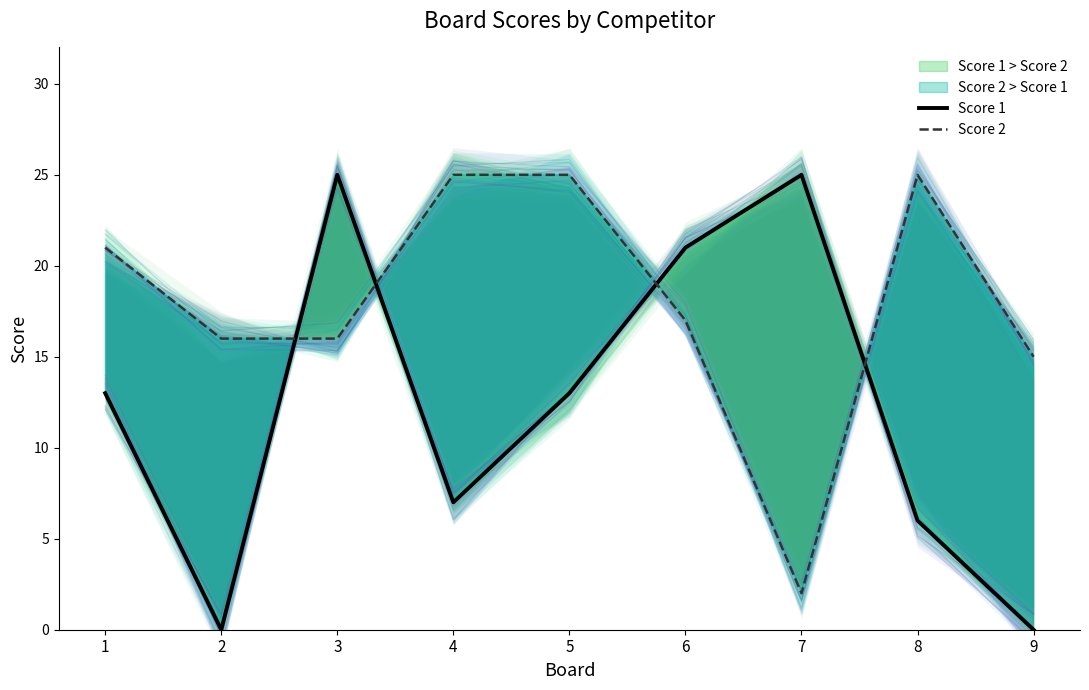

What is the difference between the second highest and minimum values in the Score 2 series?

23